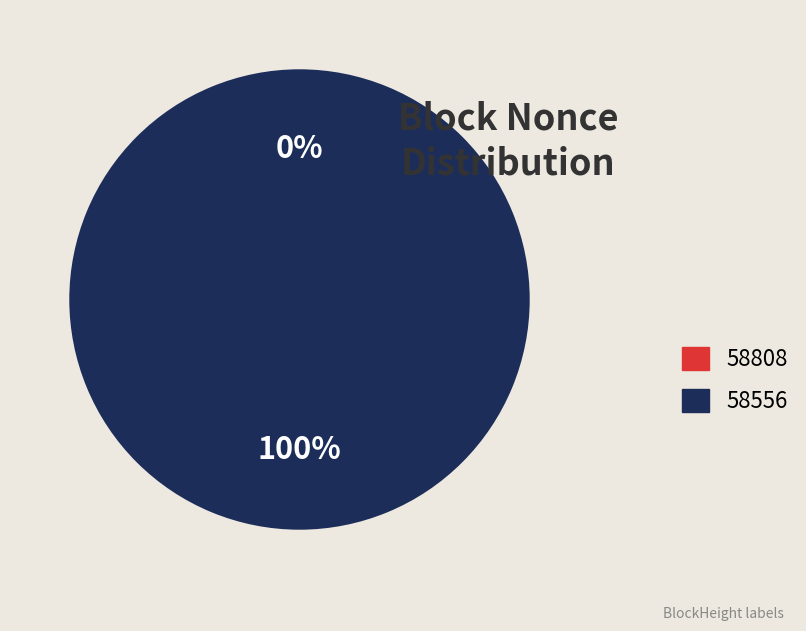

Count the number of slices in the pie.

2